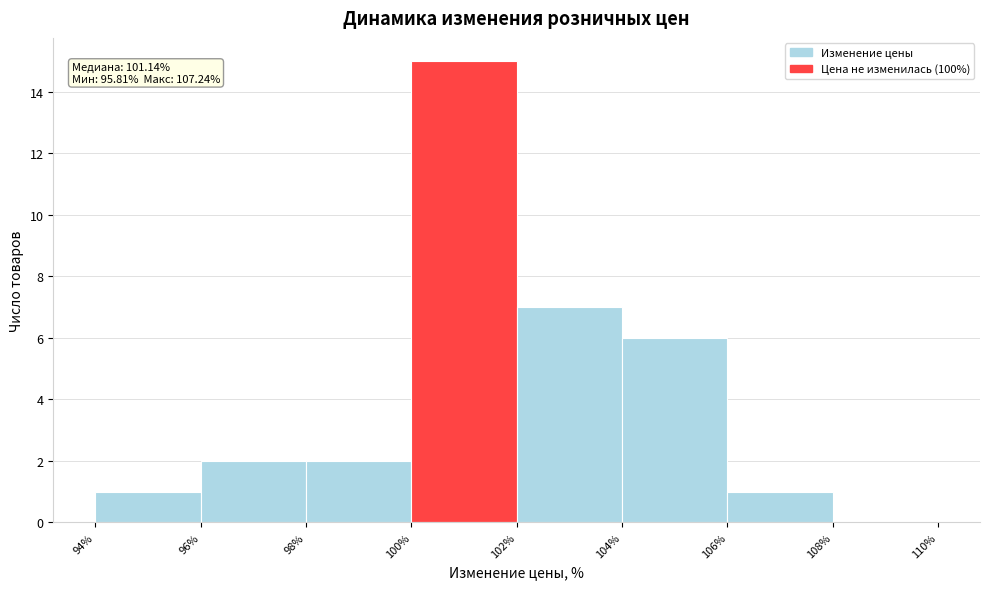

Over which range of the x-axis is the bar tallest?

100% to 102%